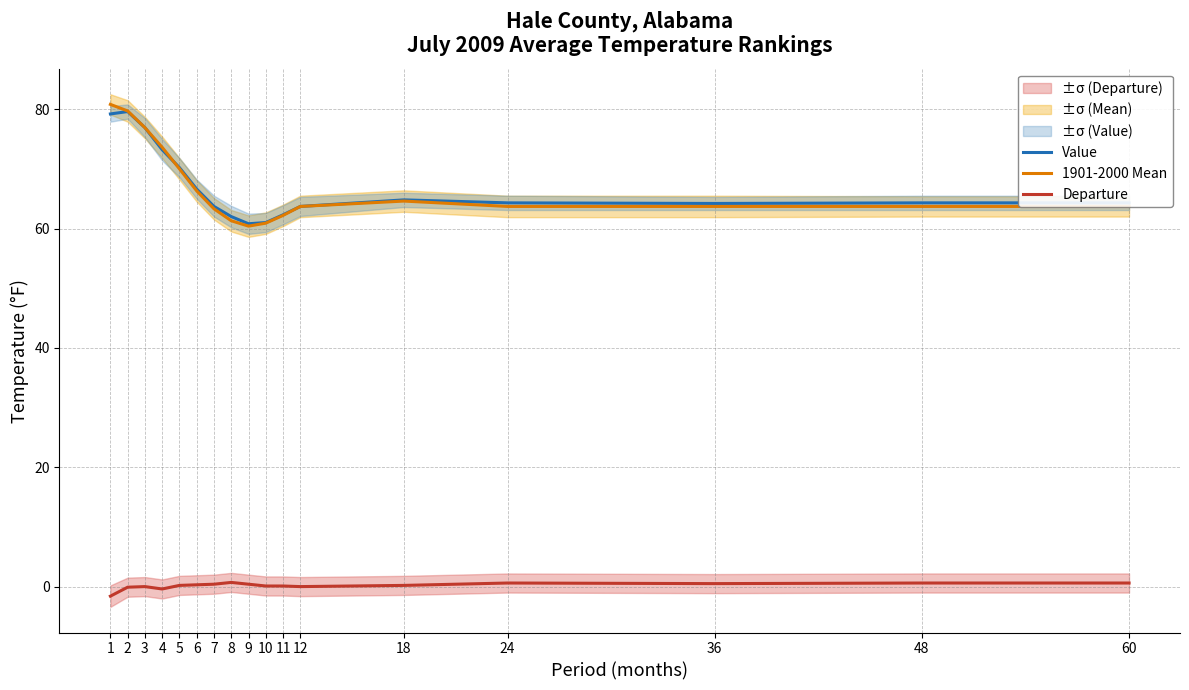

Which series has the widest spread of values?

1901-2000 Mean